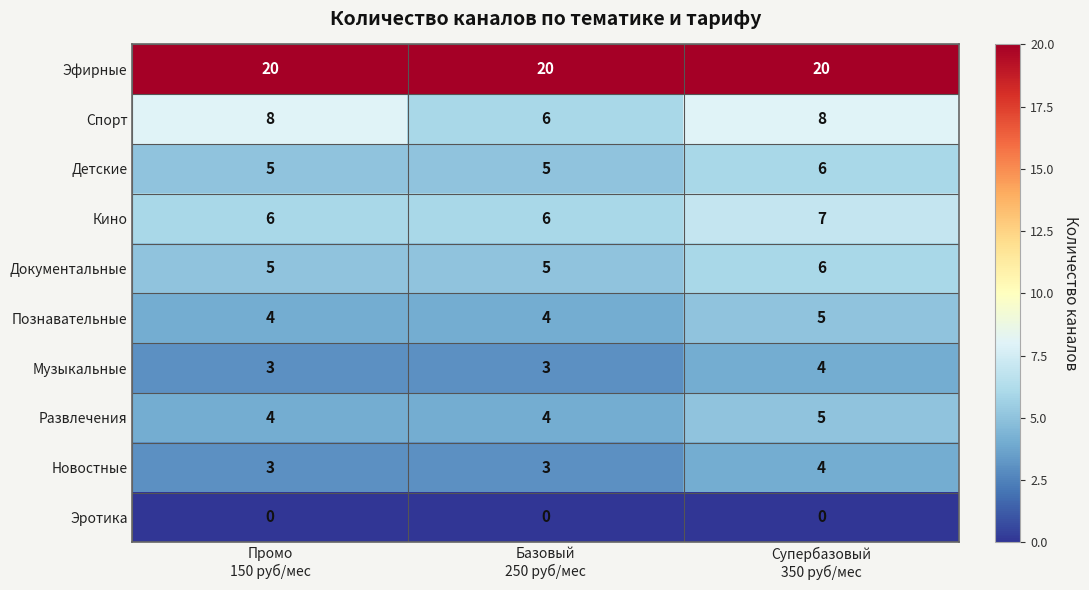

Reading left to right, list all the values displayed in this chart.

Эфирные: 20	20	20
Спорт: 8	6	8
Детские: 5	5	6
Кино: 6	6	7
Документальные: 5	5	6
Познавательные: 4	4	5
Музыкальные: 3	3	4
Развлечения: 4	4	5
Новостные: 3	3	4
Эротика: 0	0	0